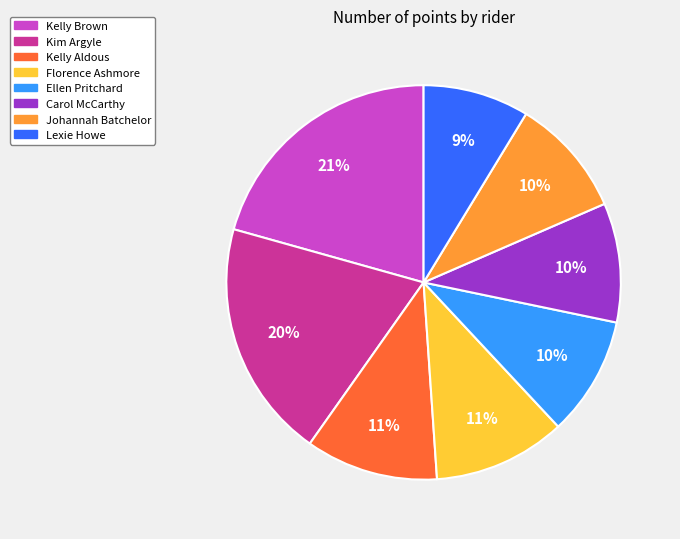

To the nearest percent, what portion does Carol McCarthy represent?

10%